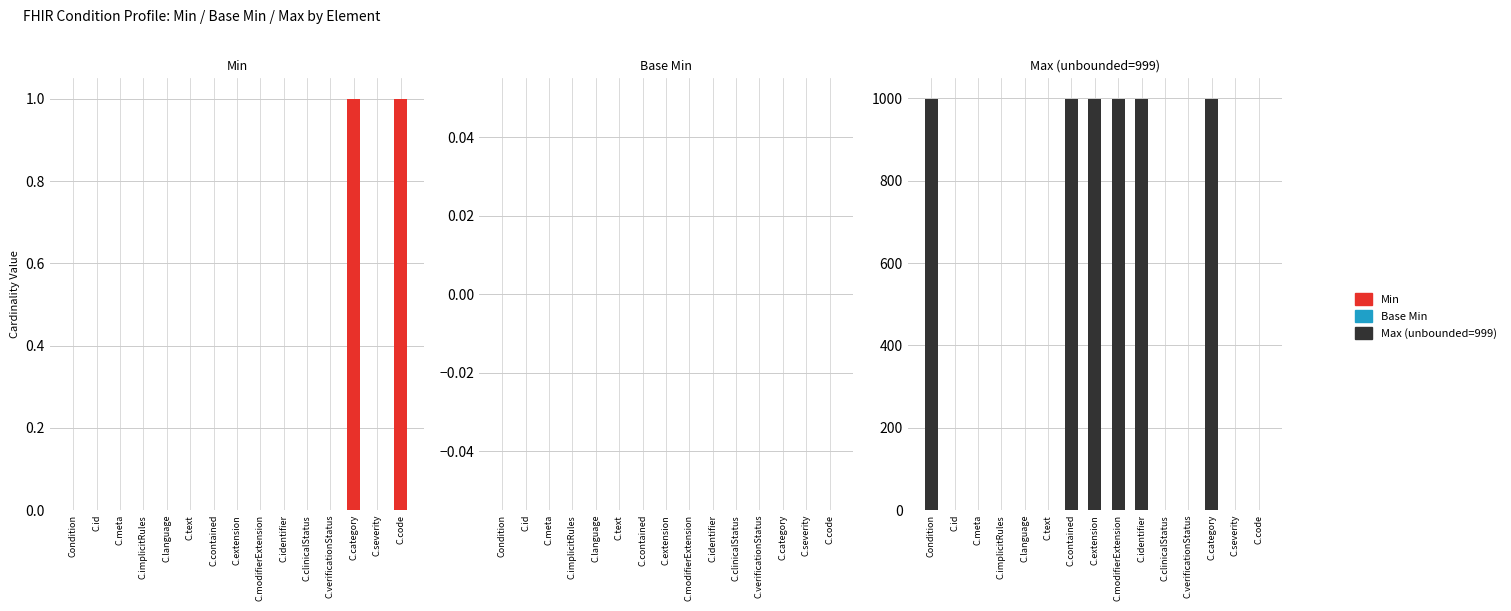

How many groups of bars are there?

15